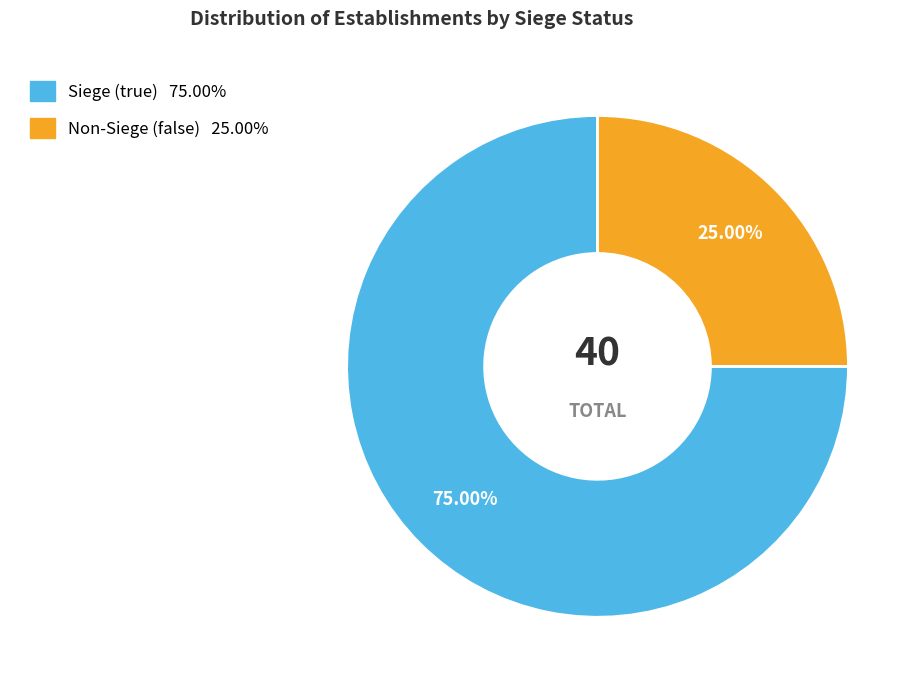

Is there any slice that represents more than half of the pie?

Yes